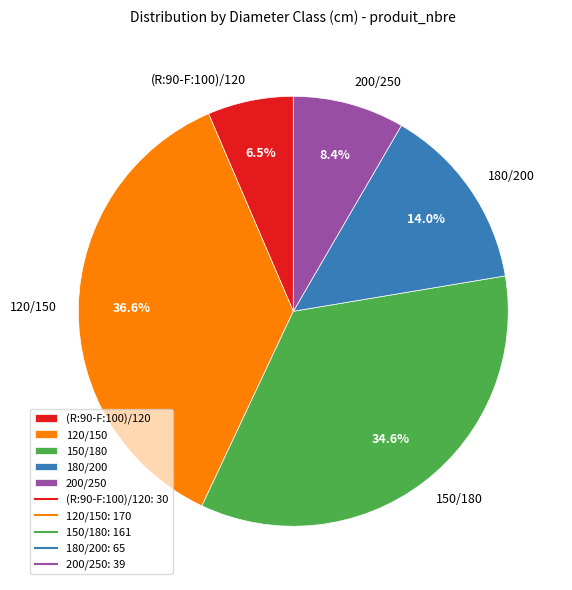

True or false: 120/150 accounts for 51% of the total.

False